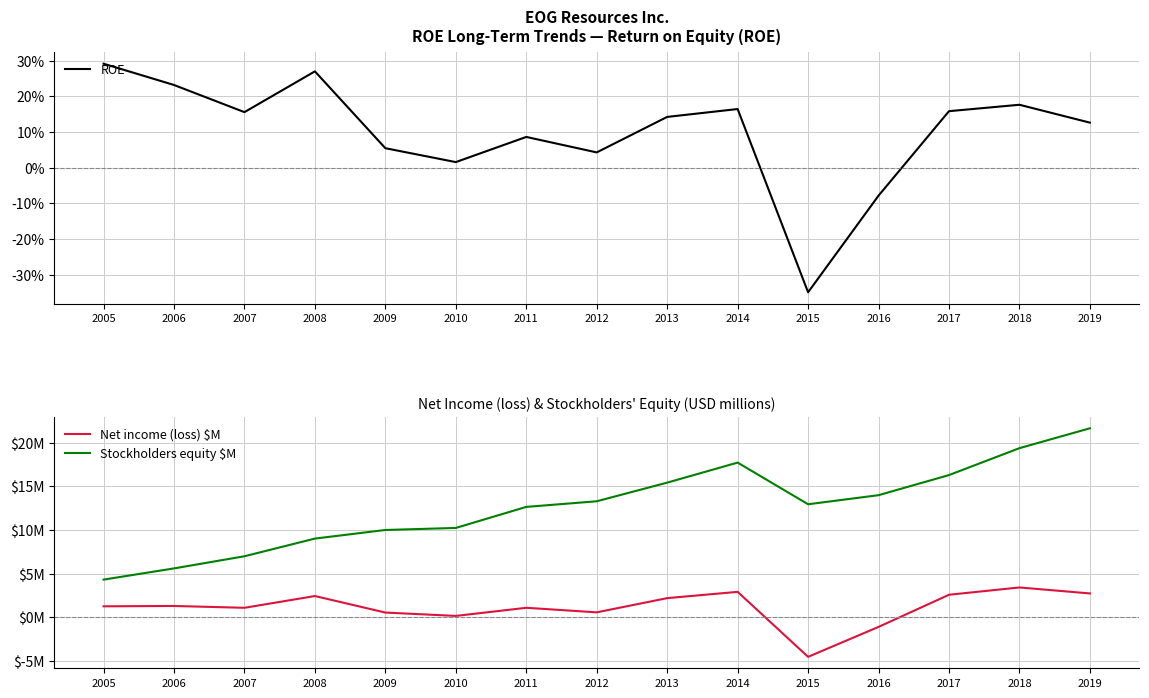

At which label does Net income (loss) $M reach its minimum?

2015